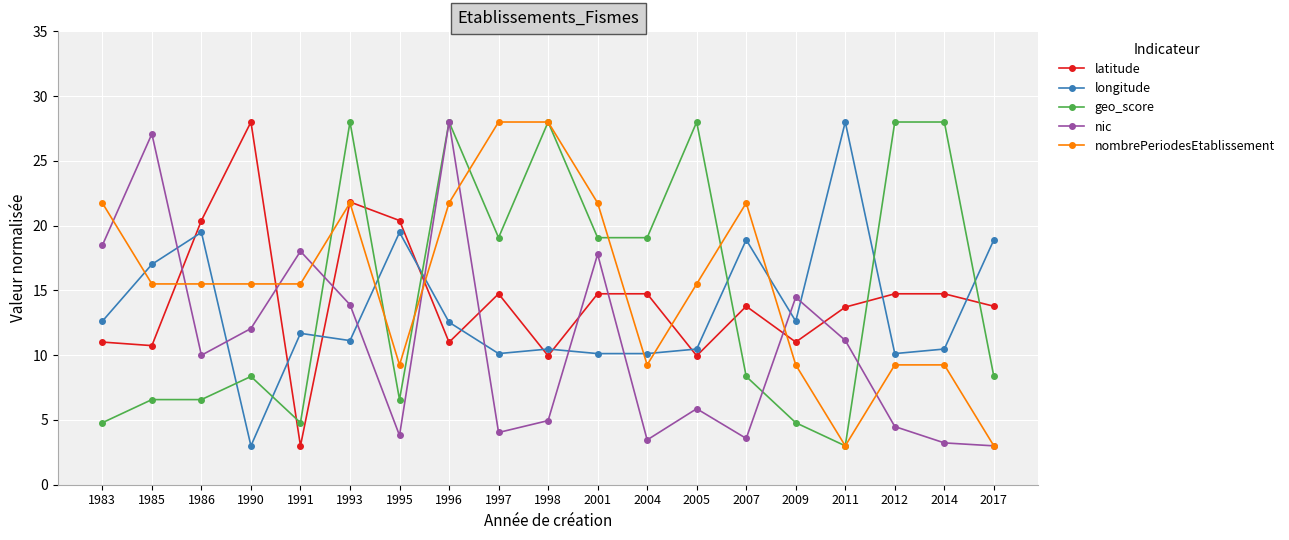

Is it true that latitude equals 14.6 at 1990?

False